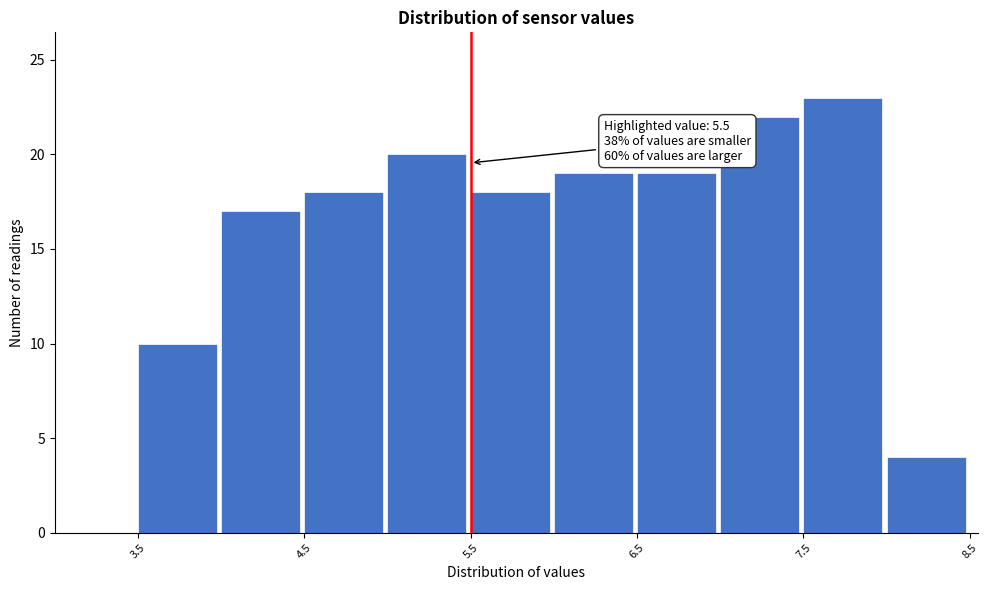

Which range on the x-axis has the tallest bar?

7.5 to 8.0